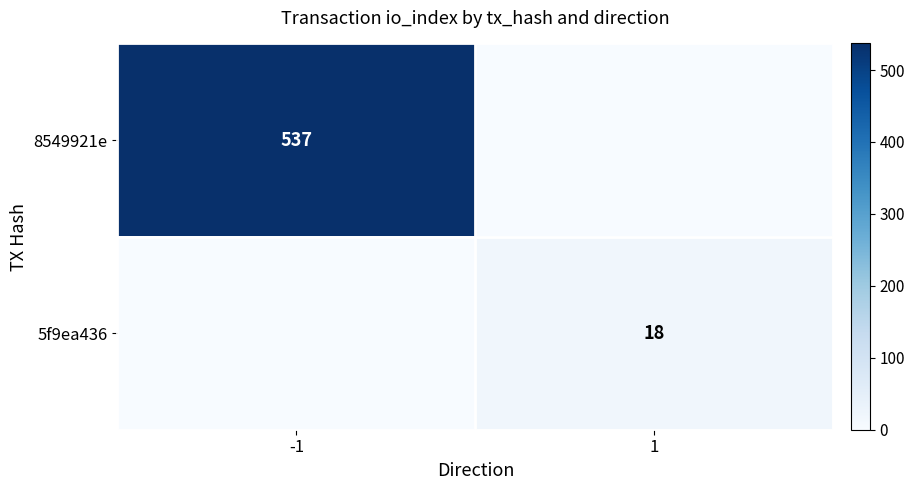

Is it true that 8549921e equals 537 at -1?

True